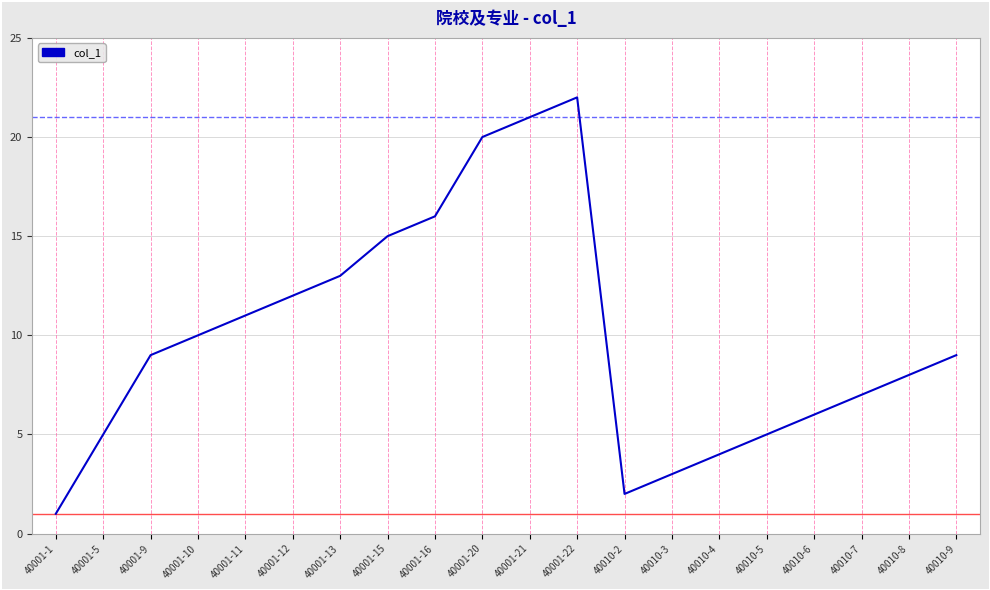

Reading right to left, extract all data points from this chart.

40010-9=9	40010-8=8	40010-7=7	40010-6=6	40010-5=5	40010-4=4	40010-3=3	40010-2=2	40001-22=22	40001-21=21	40001-20=20	40001-16=16	40001-15=15	40001-13=13	40001-12=12	40001-11=11	40001-10=10	40001-9=9	40001-5=5	40001-1=1